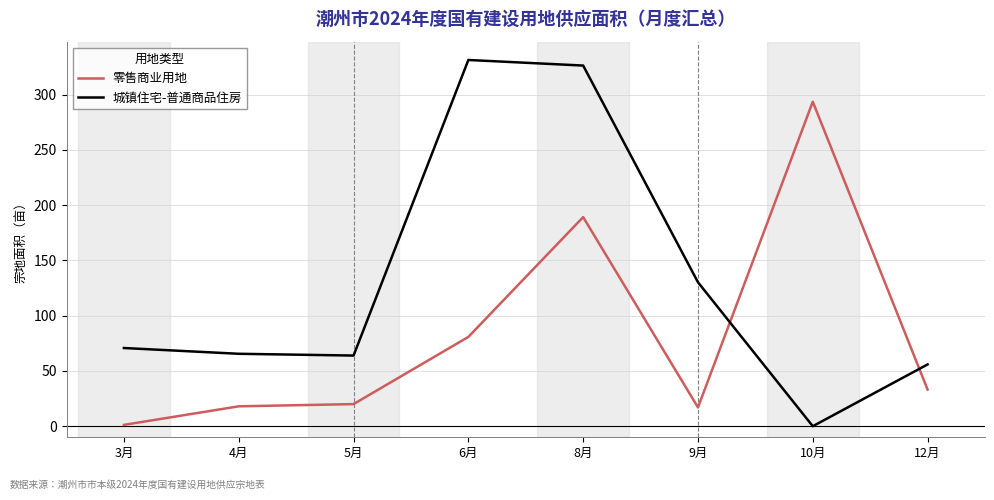

Which series has the largest total across all categories?

城镇住宅-普通商品住房